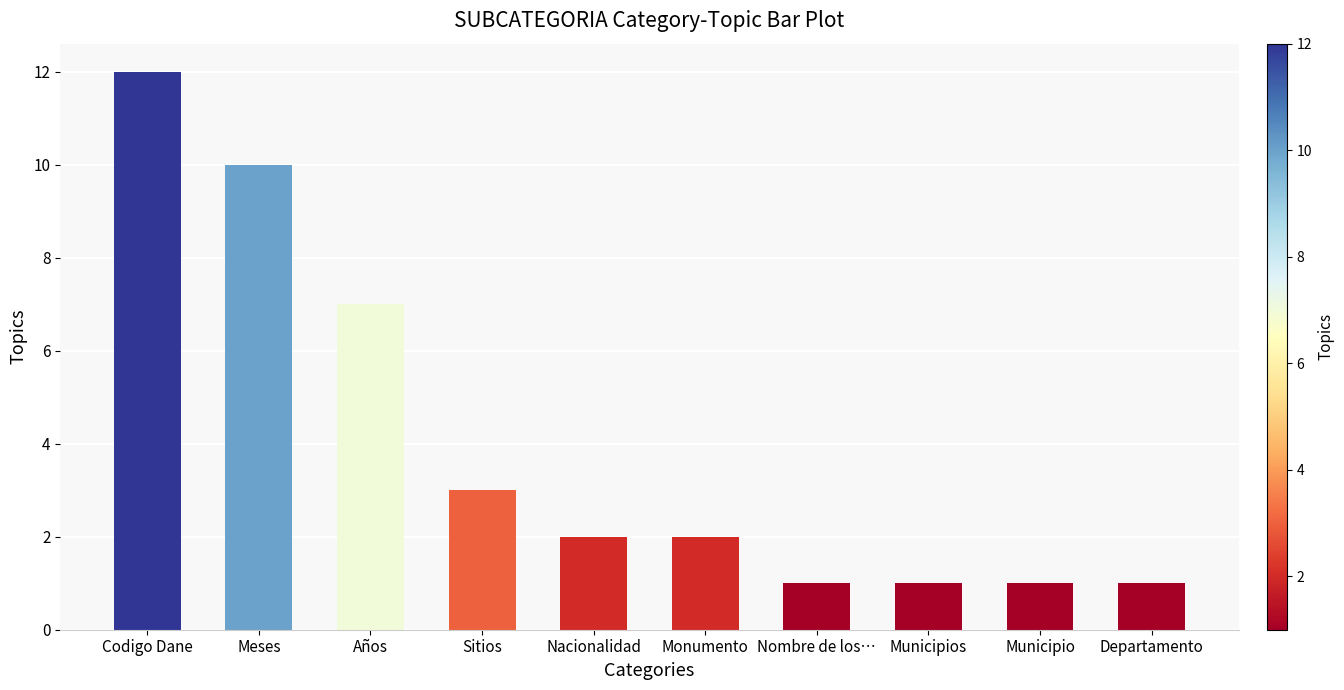

Count the number of data series in this chart.

1